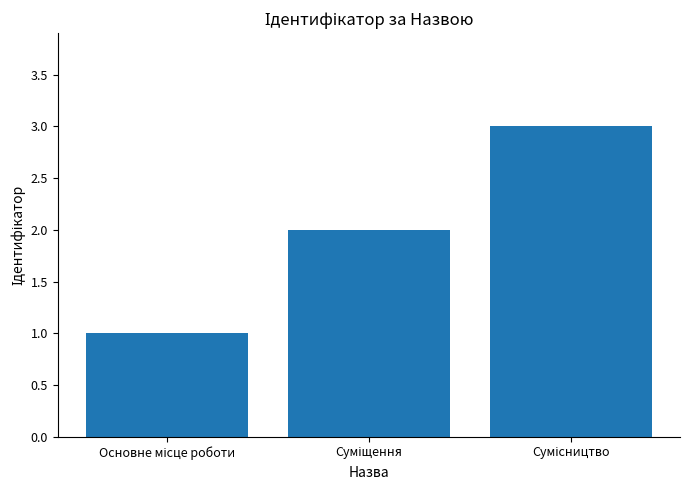

What is the sum of all values?

6